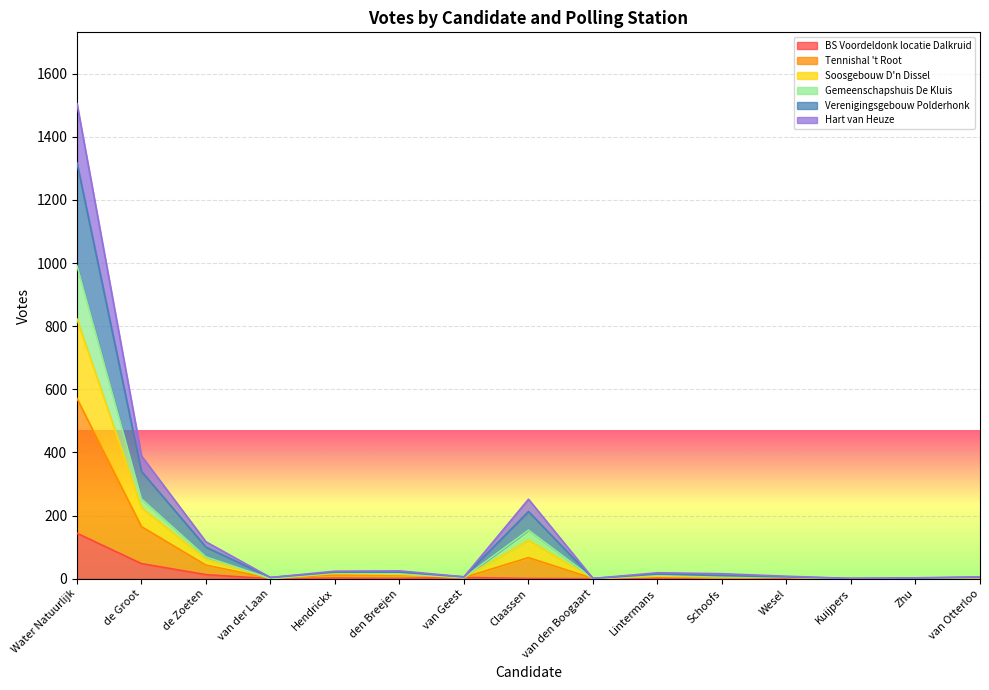

True or false: Hart van Heuze and Tennishal 't Root cross at least once.

False